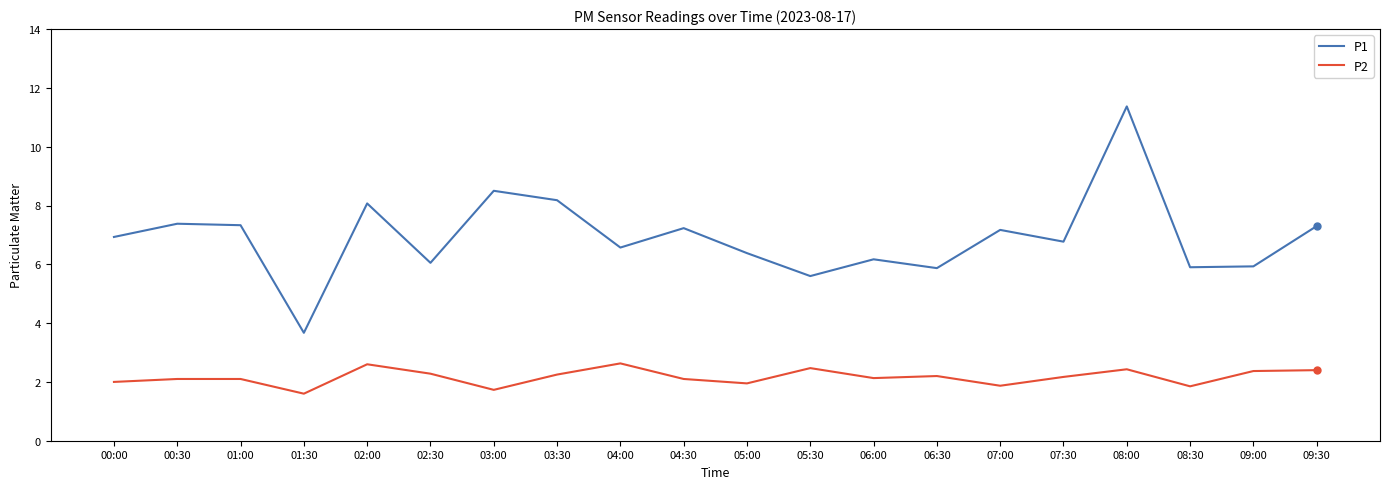

Which series has the largest total across all categories?

P1